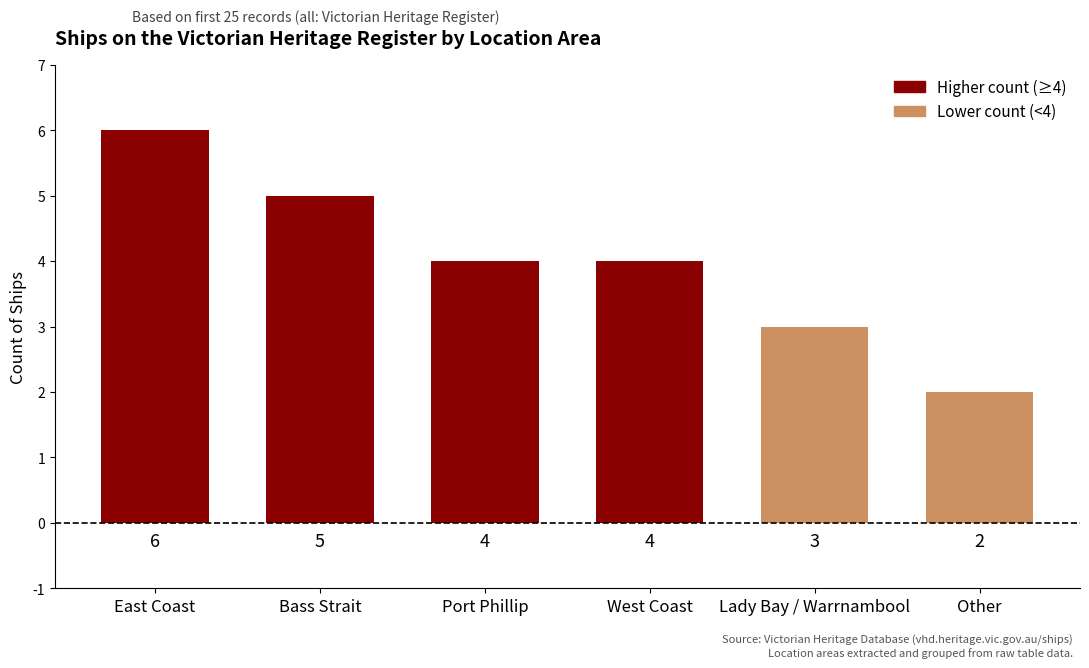

What is the difference between the maximum and minimum values?

4